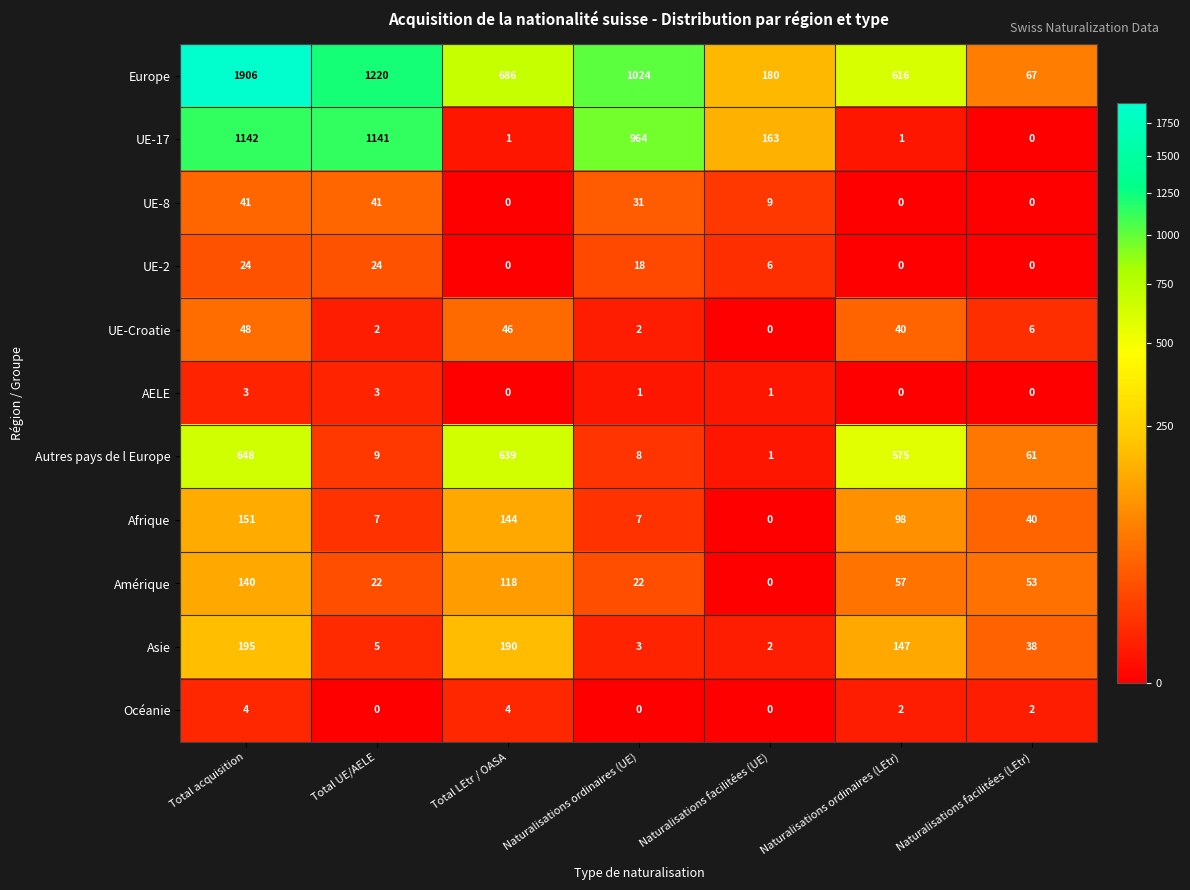

At which category is the sum across all series the highest?

Total acquisition